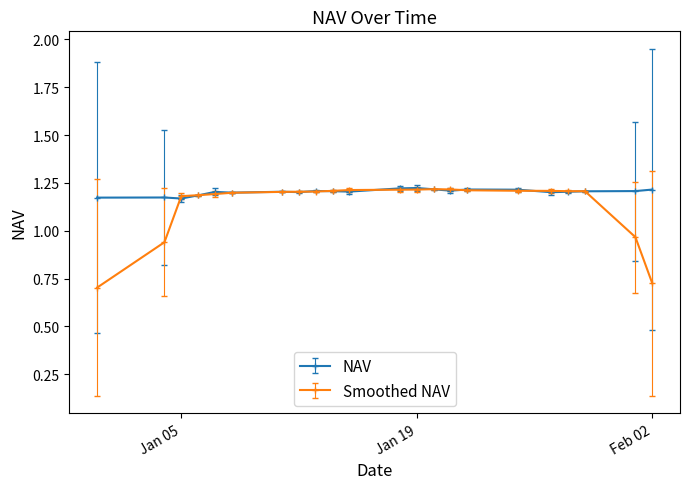

At how many categories does at least one series exceed 0?

22